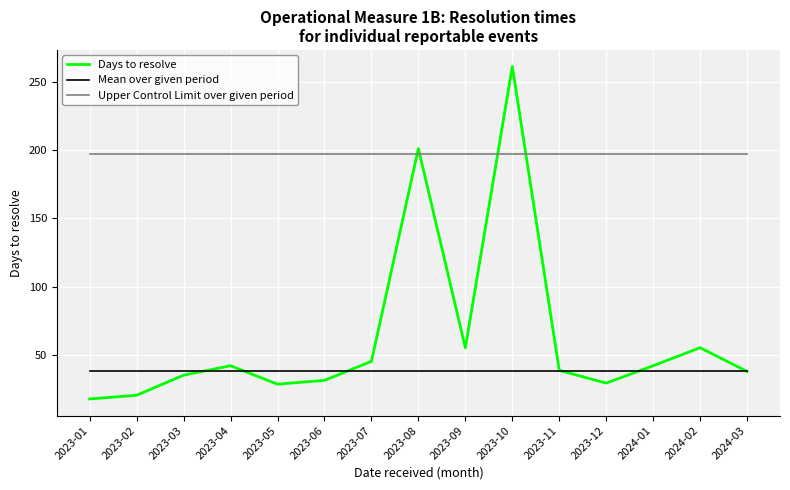

Which series has the largest total across all categories?

Upper Control Limit over given period